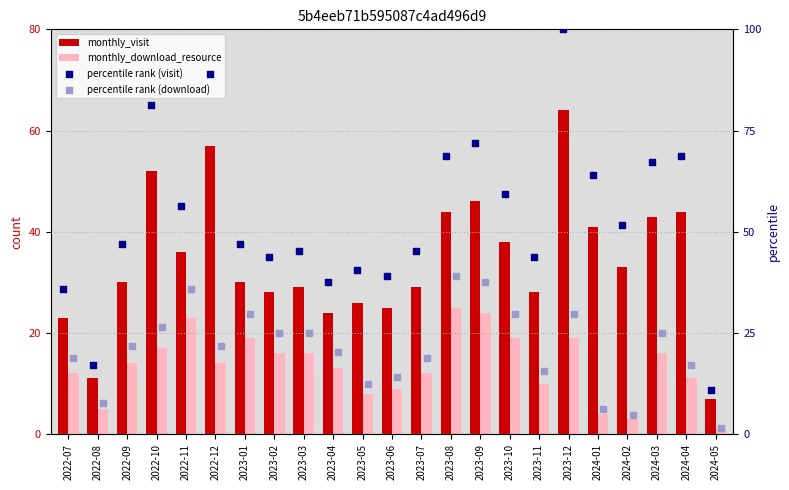

Which series has the largest total across all categories?

percentile rank (visit)